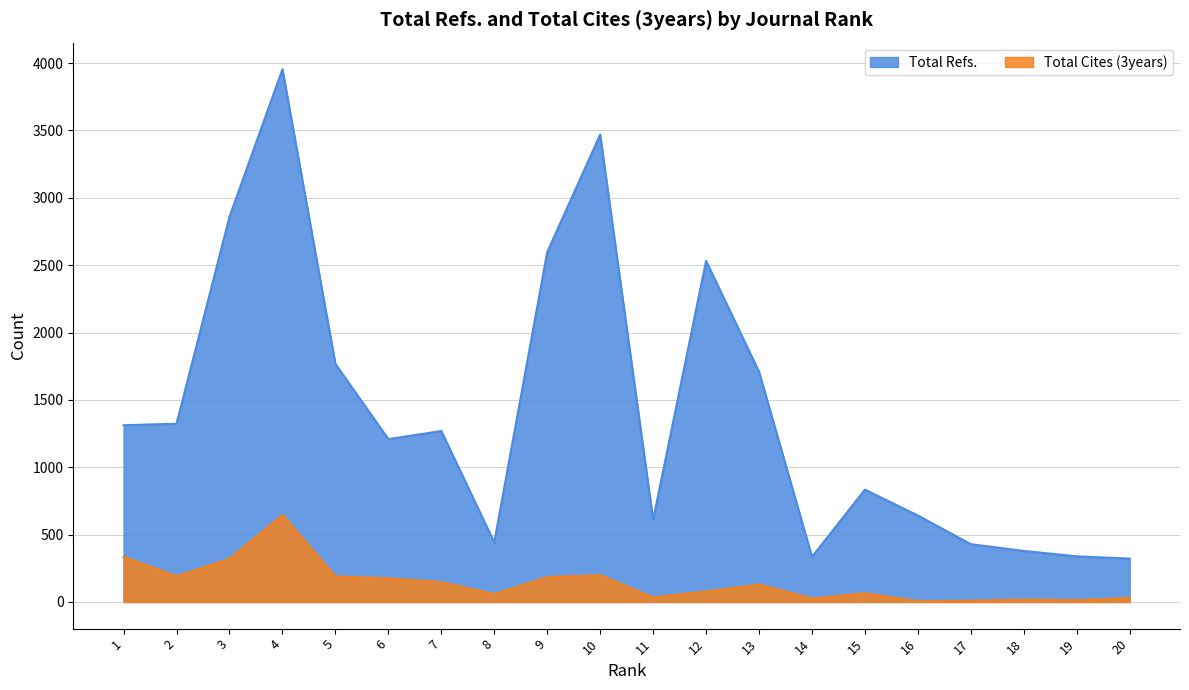

True or false: Total Refs. and Total Cites (3years) cross at least once.

False